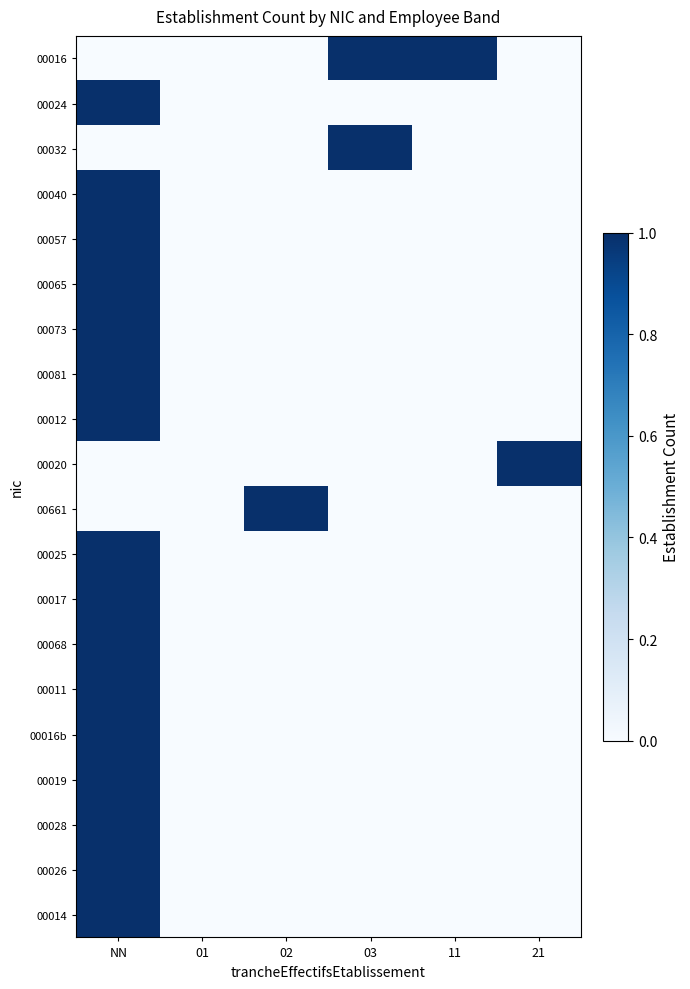

Rank the series by their maximum value, from lowest to highest.

00016, 00024, 00032, 00040, 00057, 00065, 00073, 00081, 00012, 00020, 00661, 00025, 00017, 00068, 00011, 00016b, 00019, 00028, 00026, 00014